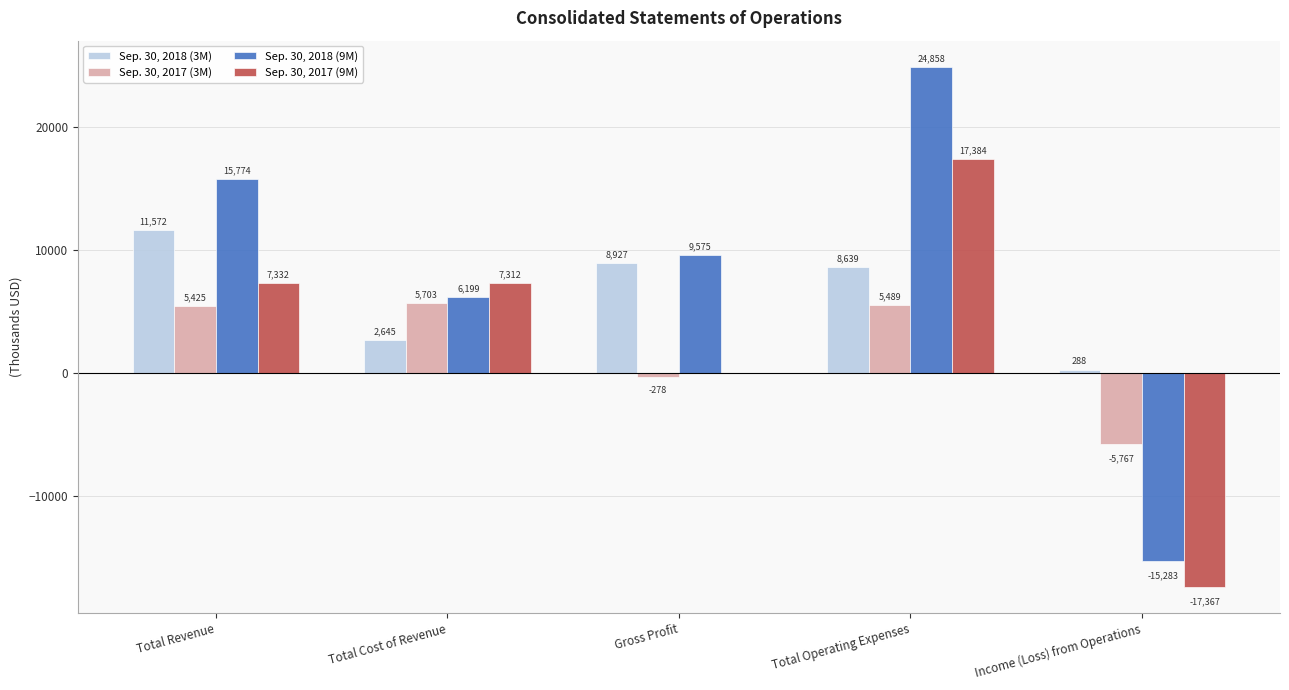

Where does the Sep. 30, 2017 (9M) series first go above 7312?

Total Revenue